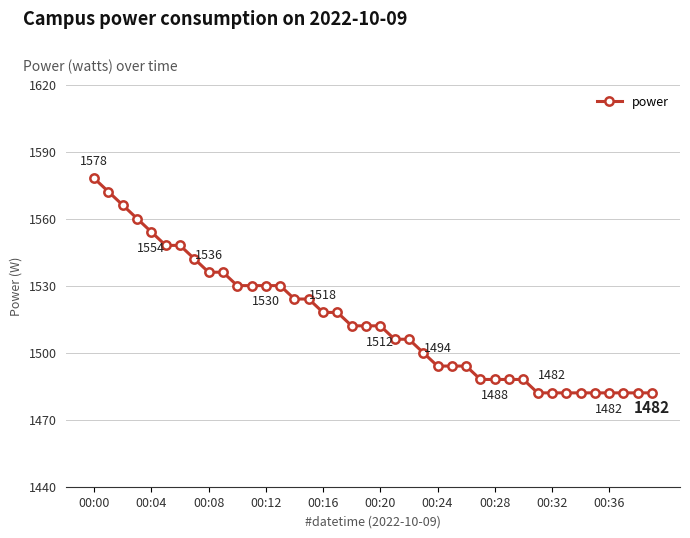

Reading left to right, extract all data points from this chart.

1578	1572	1566	1560	1554	1548	1548	1542	1536	1536	1530	1530	1530	1530	1524	1524	1518	1518	1512	1512	1512	1506	1506	1500	1494	1494	1494	1488	1488	1488	1488	1482	1482	1482	1482	1482	1482	1482	1482	1482